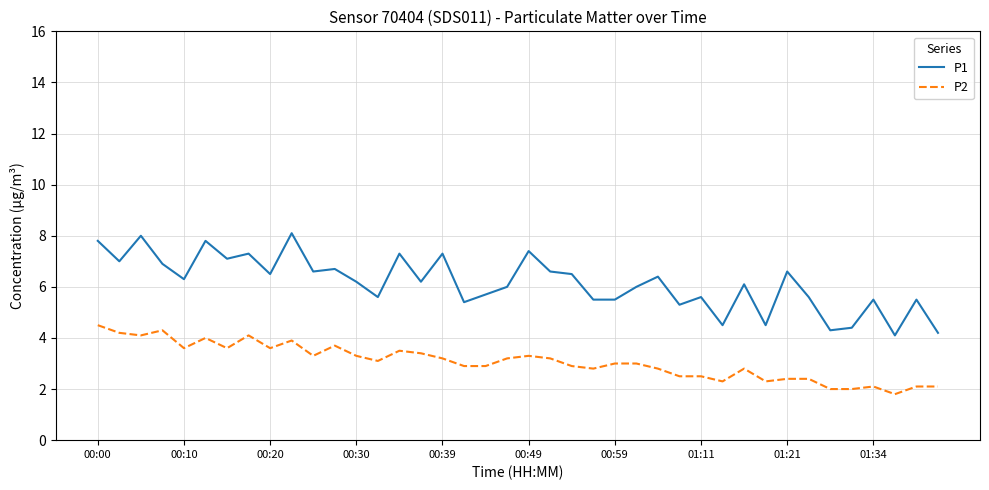

What is the greatest value displayed?

8.1